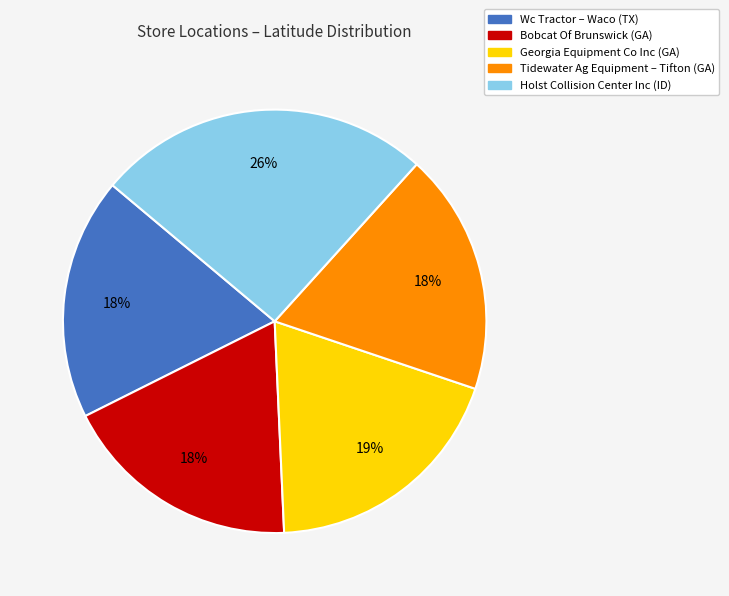

To the nearest percent, what portion does Bobcat Of Brunswick represent?

18%